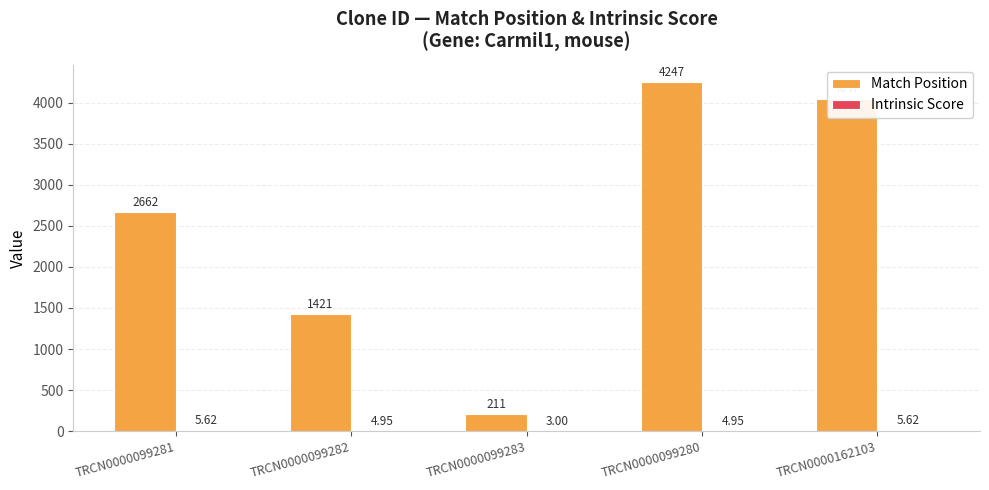

True or false: Match Position has a value of 2350.5 at TRCN0000099282.

False